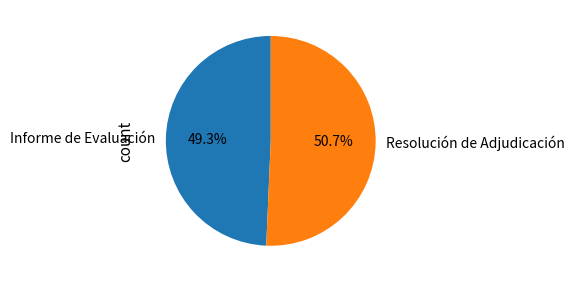

Is it true that Resolución de Adjudicación is 39% of the pie?

False